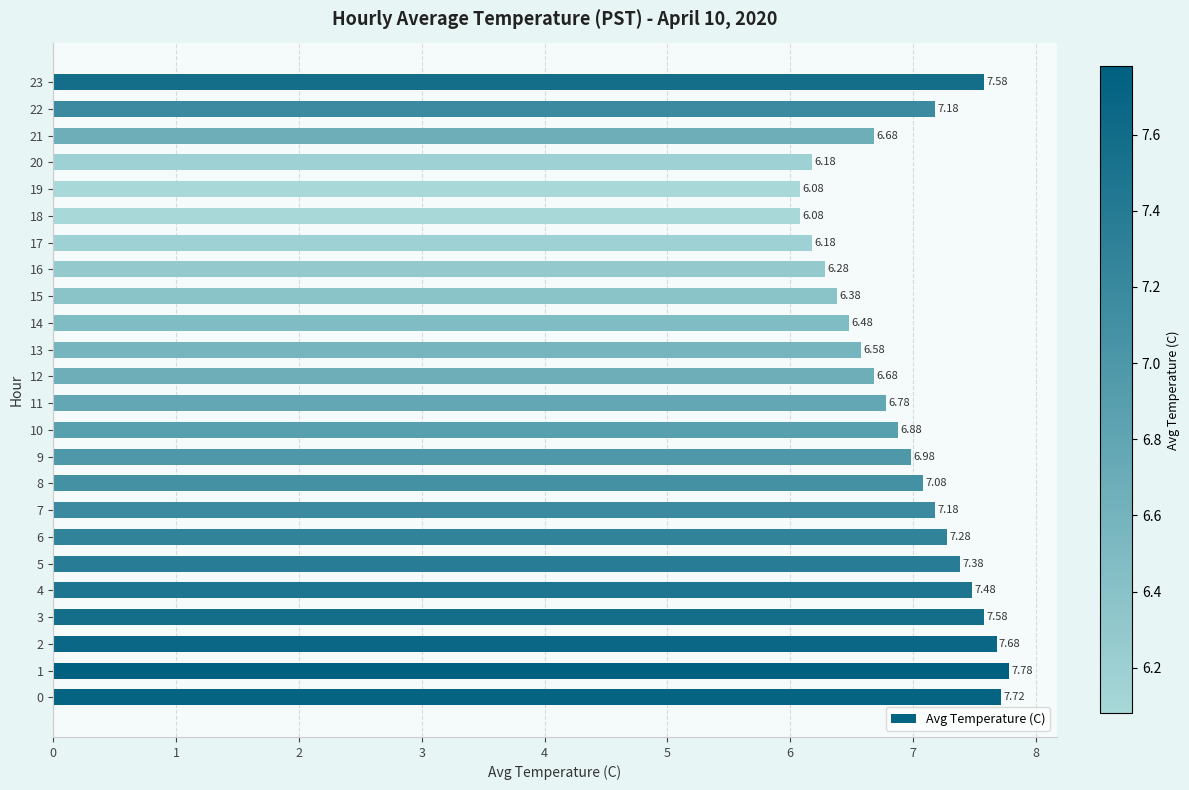

What is the change in value from 3 to 10?

-0.7